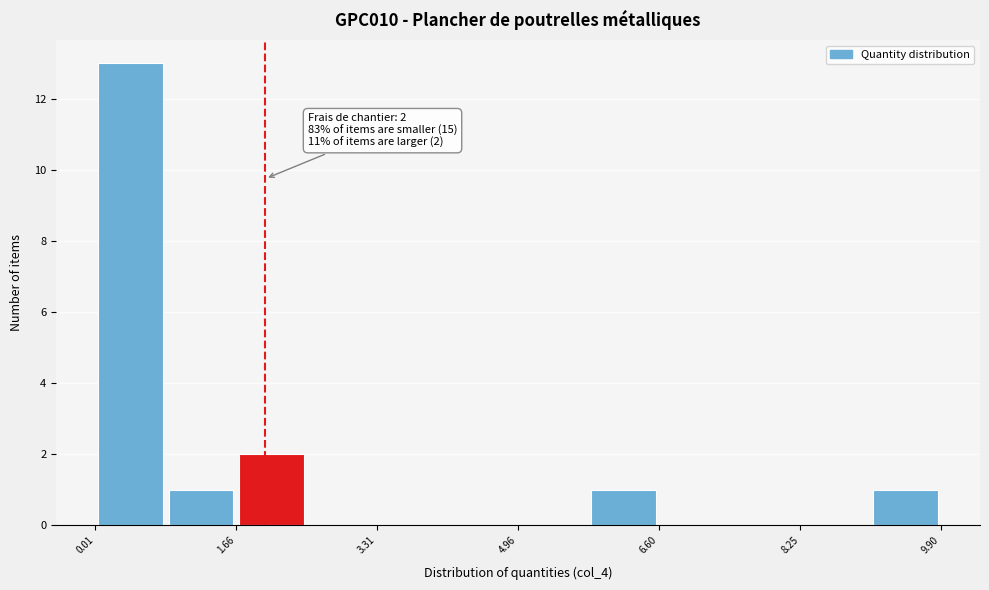

Over which range of the x-axis is the bar tallest?

0.0 to 0.8